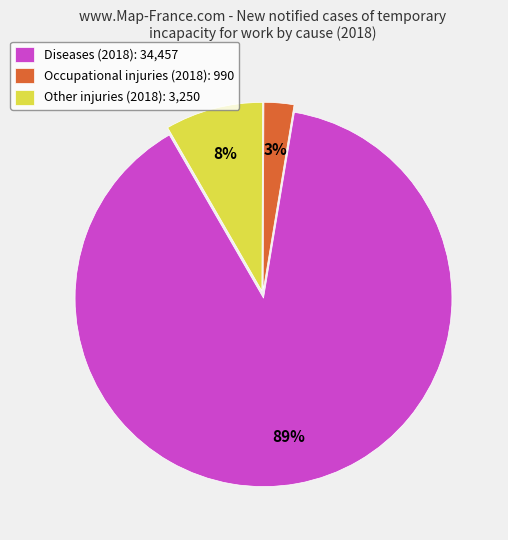

Is there a majority slice in this chart?

Yes